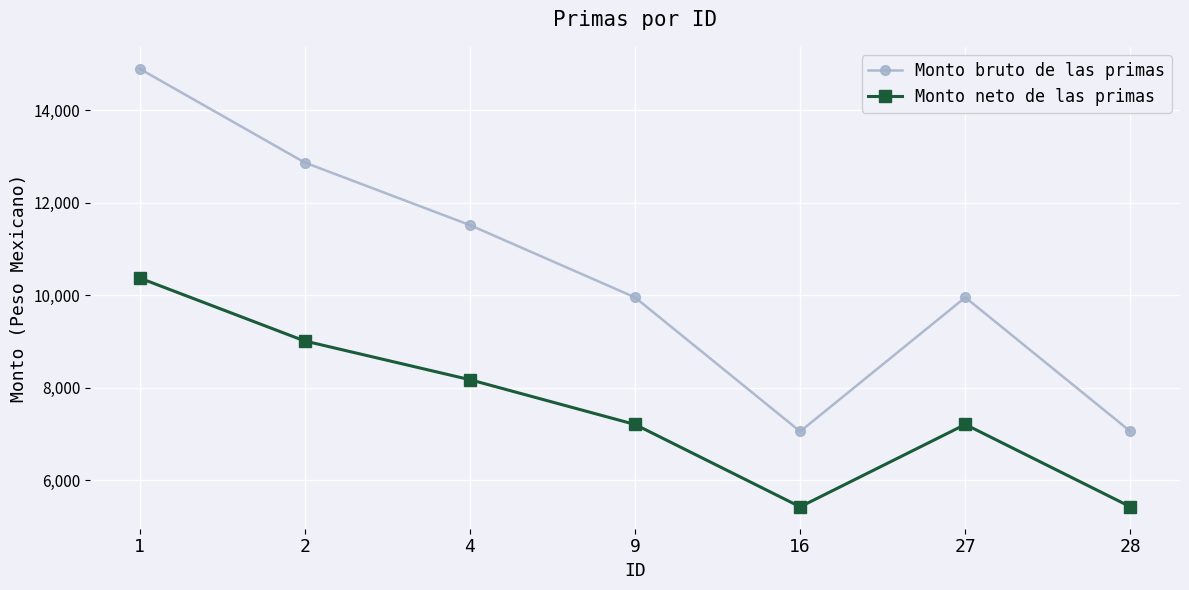

What is the value of the Monto neto de las primas point at the 5th from the left?

5428.6